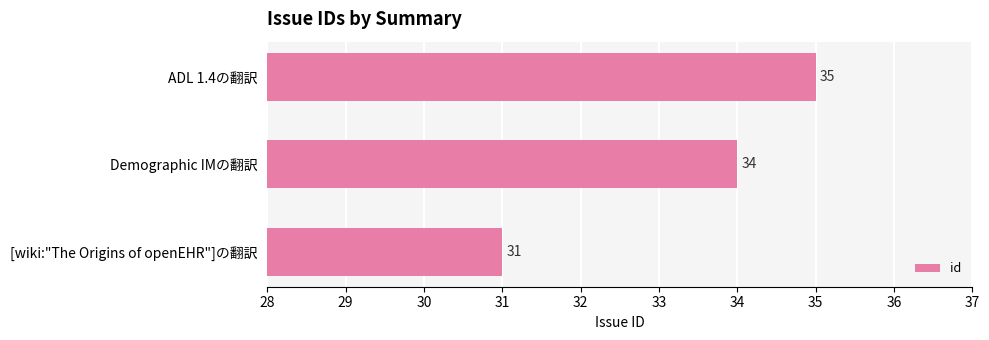

Count the values in the range 31 to 35.

3